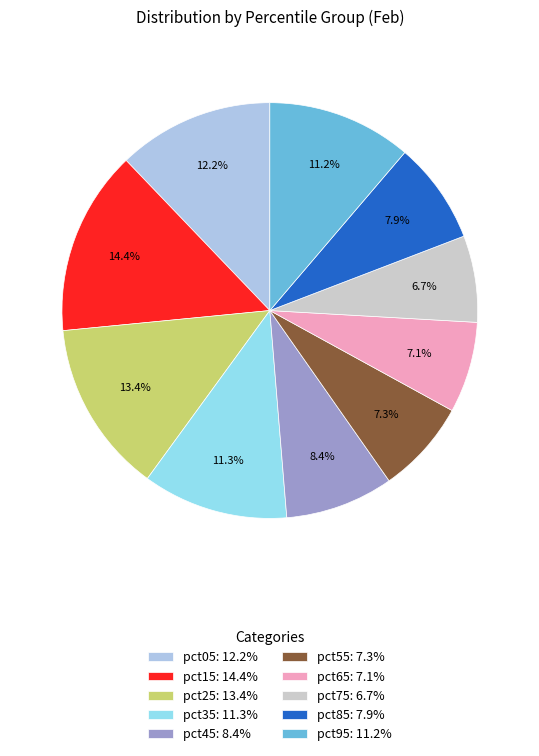

Does pct55 represent more than half of the total?

No